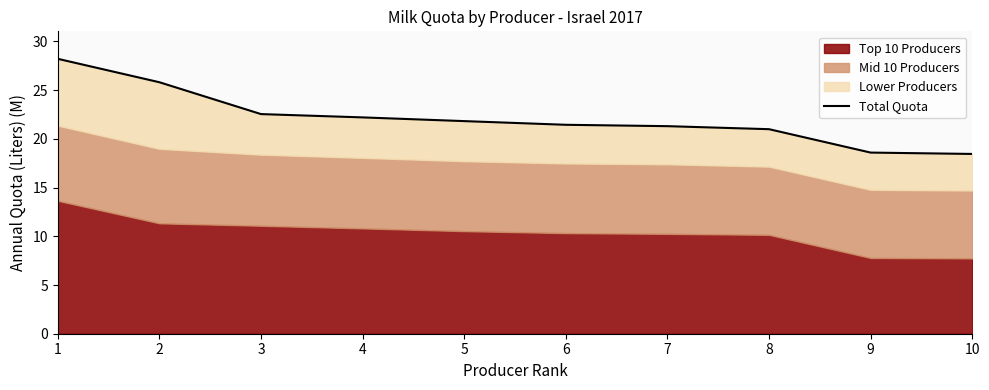

How many data points are above 21?

7